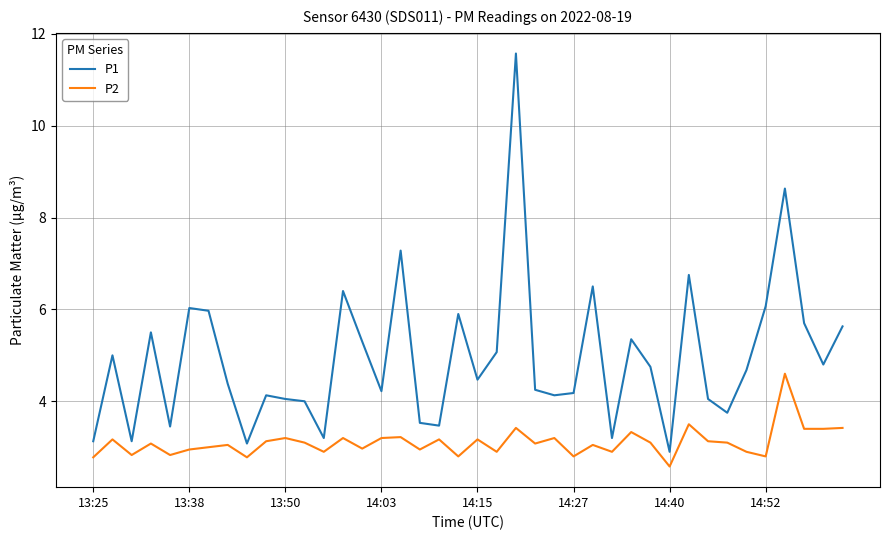

Rank the series by their maximum value, from highest to lowest.

P1, P2